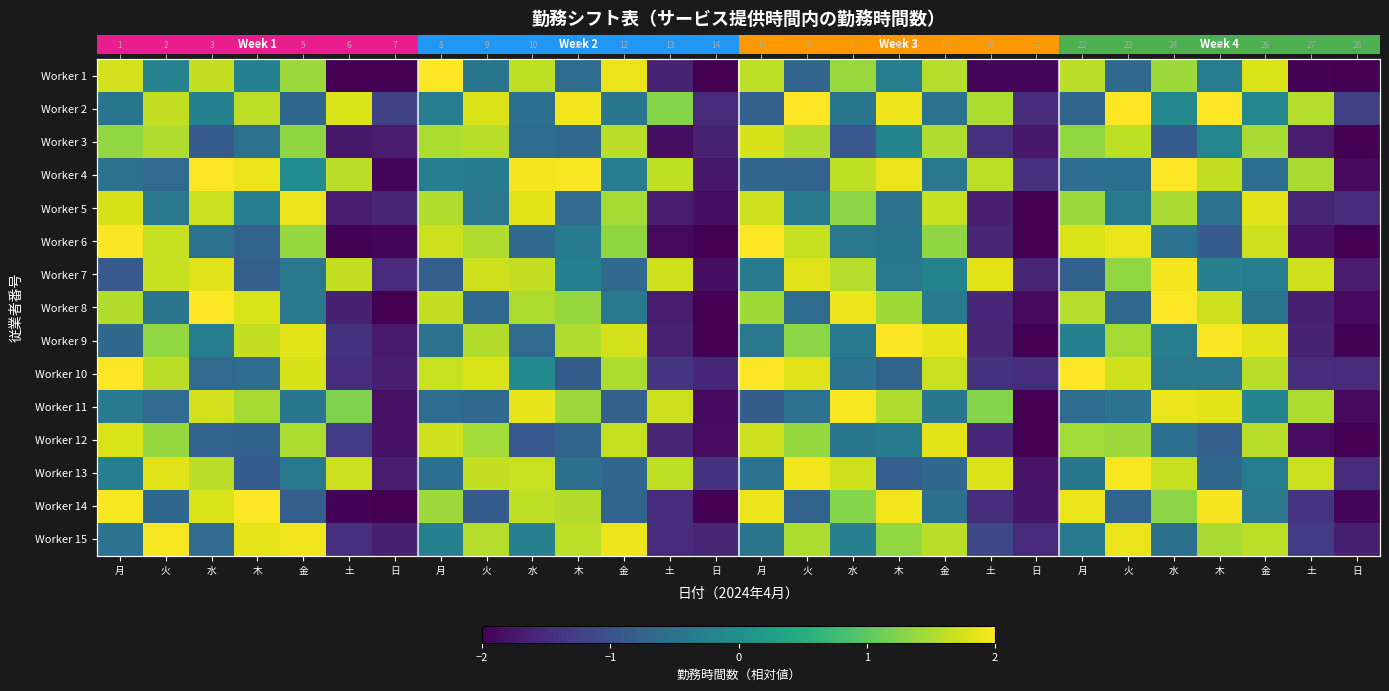

What is the sum of all row_1 values?

10.1